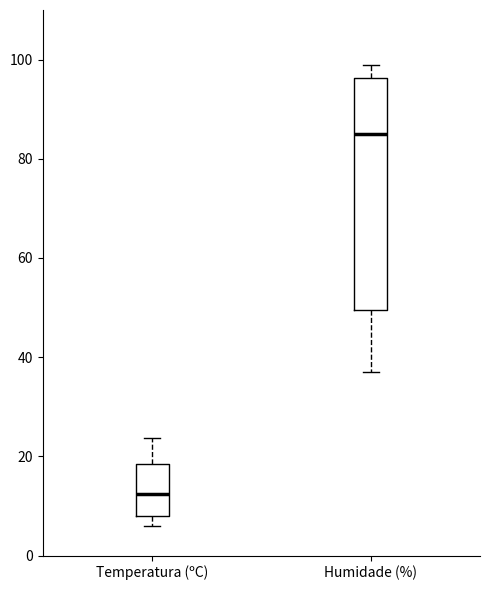

Reading left to right, transcribe this box plot: for each box, give where its median line is, the range the box spans, and where its two whiskers end, as read against the y-axis. The values are not printed on the chart, so give them approximately, as read against the axis.

Temperatura (ºC): median 12, box 8 to 18, whiskers 6 to 24
Humidade (%): median 86, box 50 to 96, whiskers 38 to 100